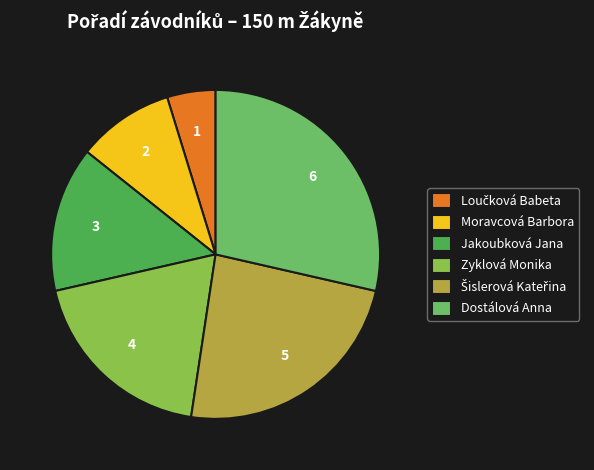

Count the number of slices in the pie.

6